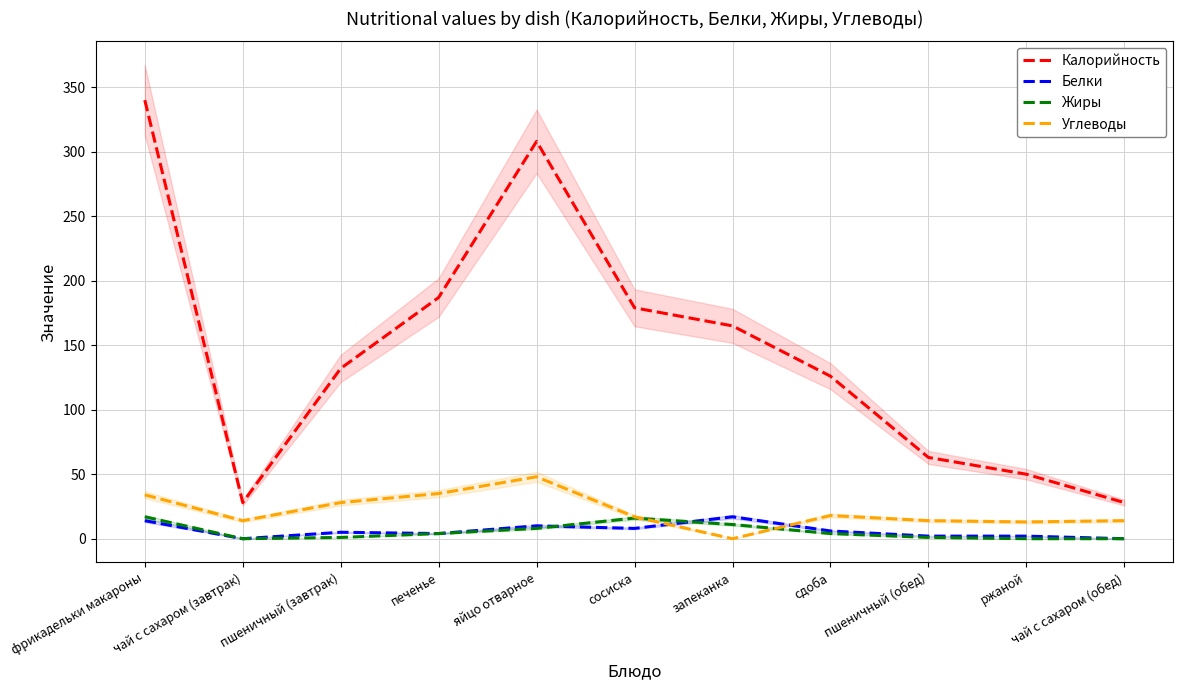

Count the number of data series in this chart.

4